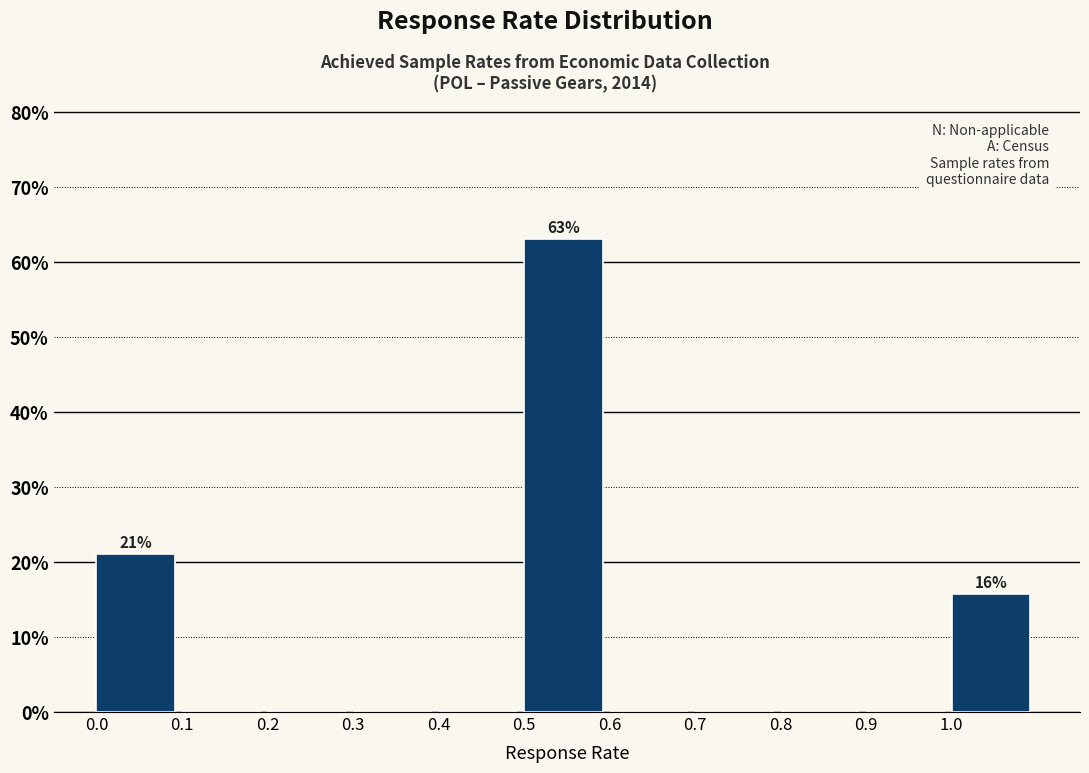

Which range on the x-axis has the tallest bar?

0.5 to 0.6